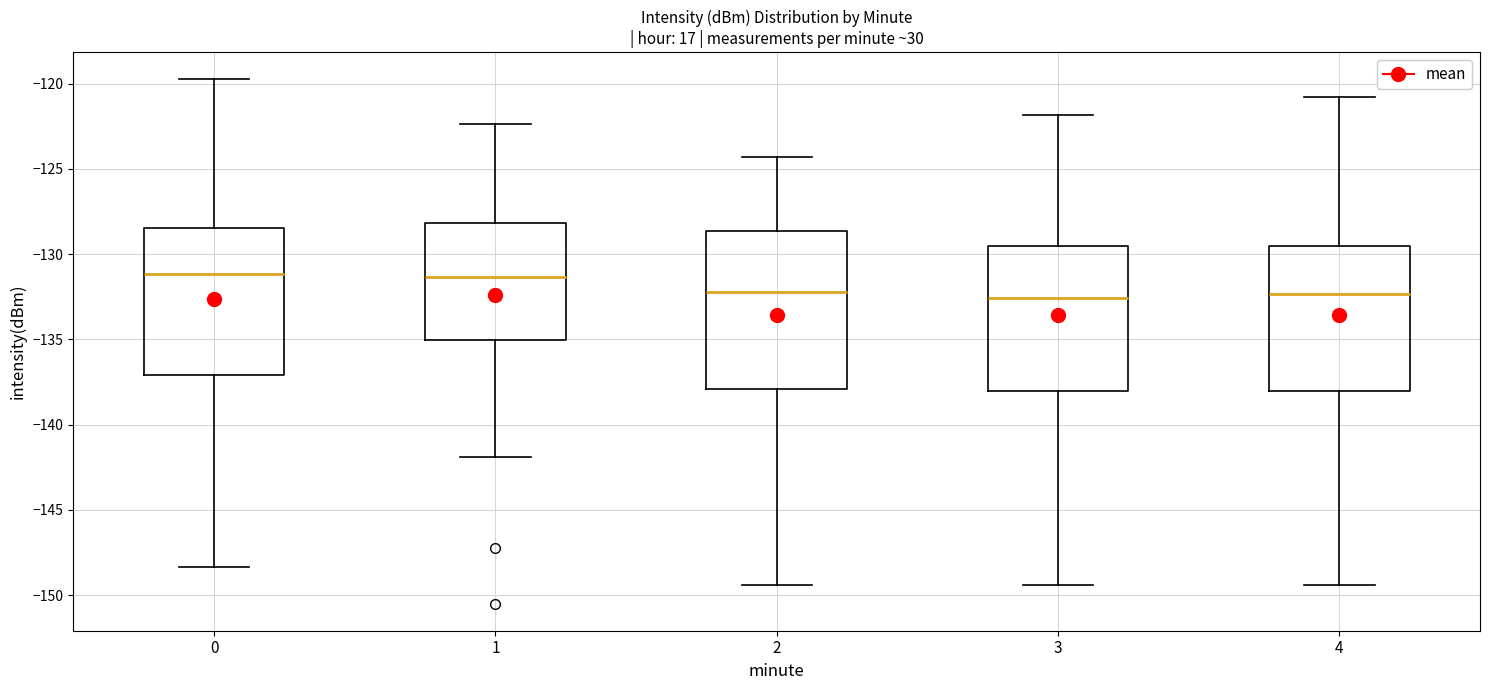

Reading left to right, read every box against the y-axis: the position of its median line, the range the box covers, and the ends of its whiskers. The values are not printed on the chart, so give them approximately, as read against the axis.

0: median -131.0, box -137.0 to -128.5, whiskers -148.5 to -119.5
1: median -131.5, box -135.0 to -128.0, whiskers -142.0 to -122.5
2: median -132.0, box -138.0 to -128.5, whiskers -149.5 to -124.5
3: median -132.5, box -138.0 to -129.5, whiskers -149.5 to -122.0
4: median -132.5, box -138.0 to -129.5, whiskers -149.5 to -121.0